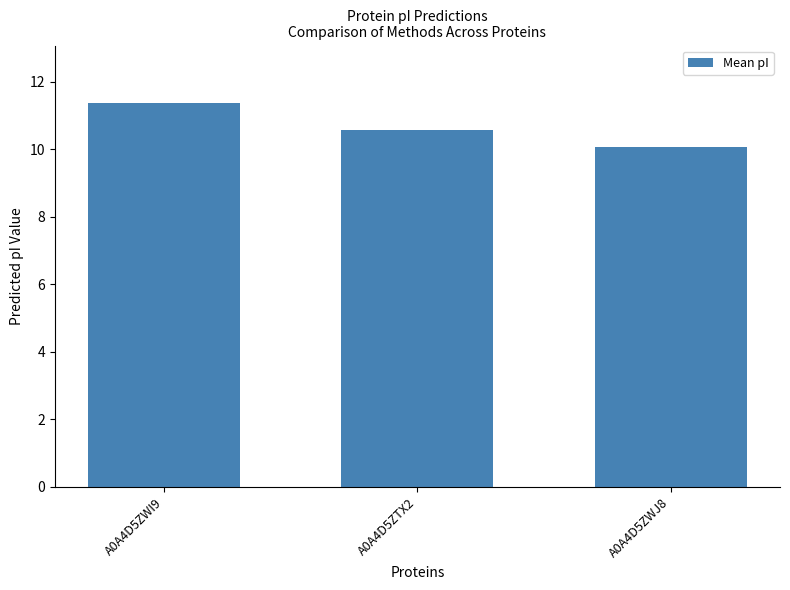

Rank the categories by value from highest to lowest.

A0A4D5ZWI9, A0A4D5ZTX2, A0A4D5ZWJ8